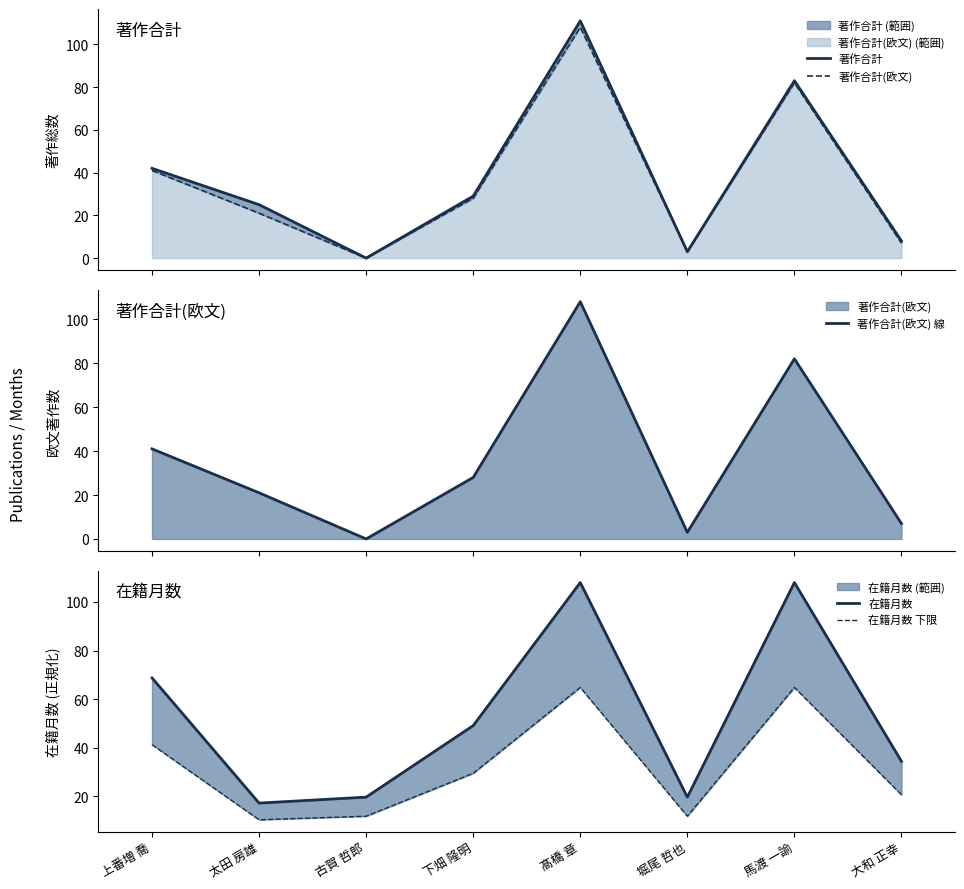

What is the difference between the highest and lowest values at 上番増 喬?

27.7